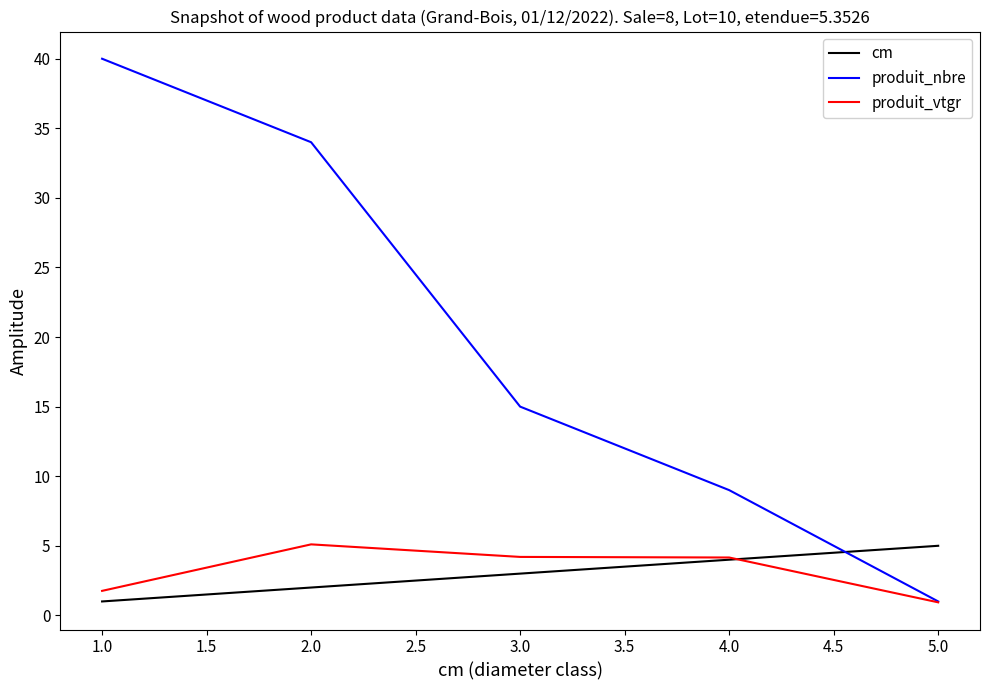

True or false: cm has a value of 2.0 at 2.0.

True